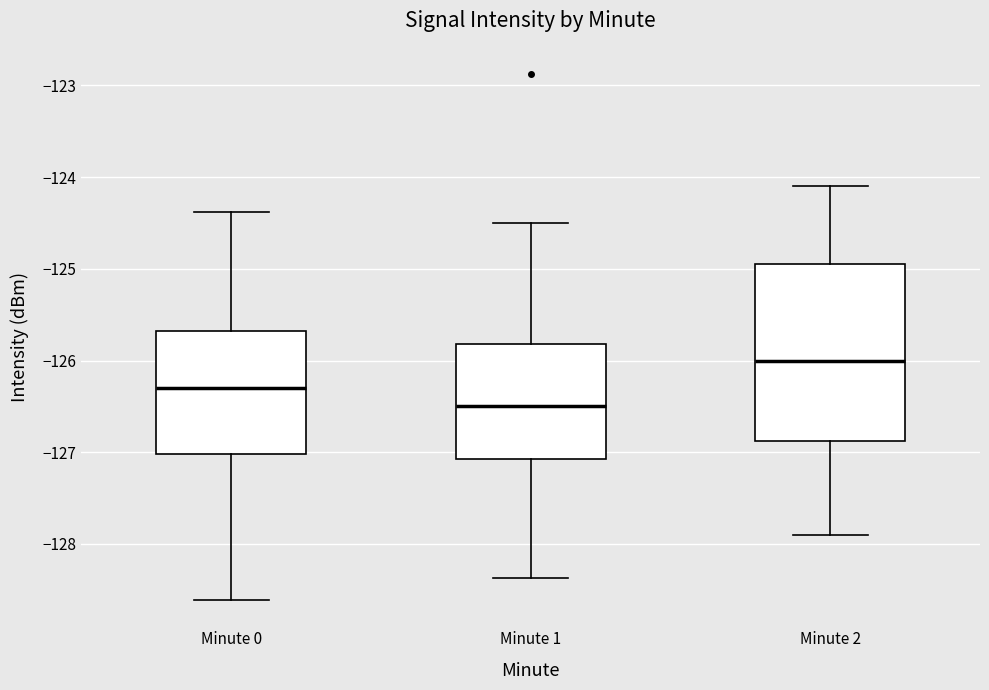

Where does the upper whisker of the box for Minute 2 end on the y-axis? The values are not printed on the chart, so give them approximately, as read against the axis.

-124.1